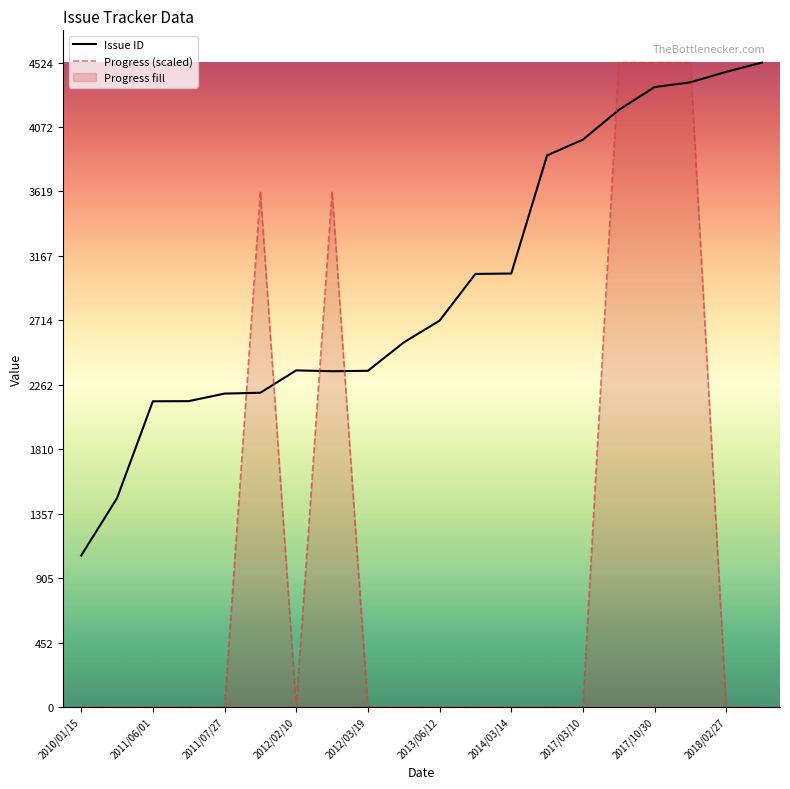

How many intersections are there between Issue ID and Progress (scaled)?

6